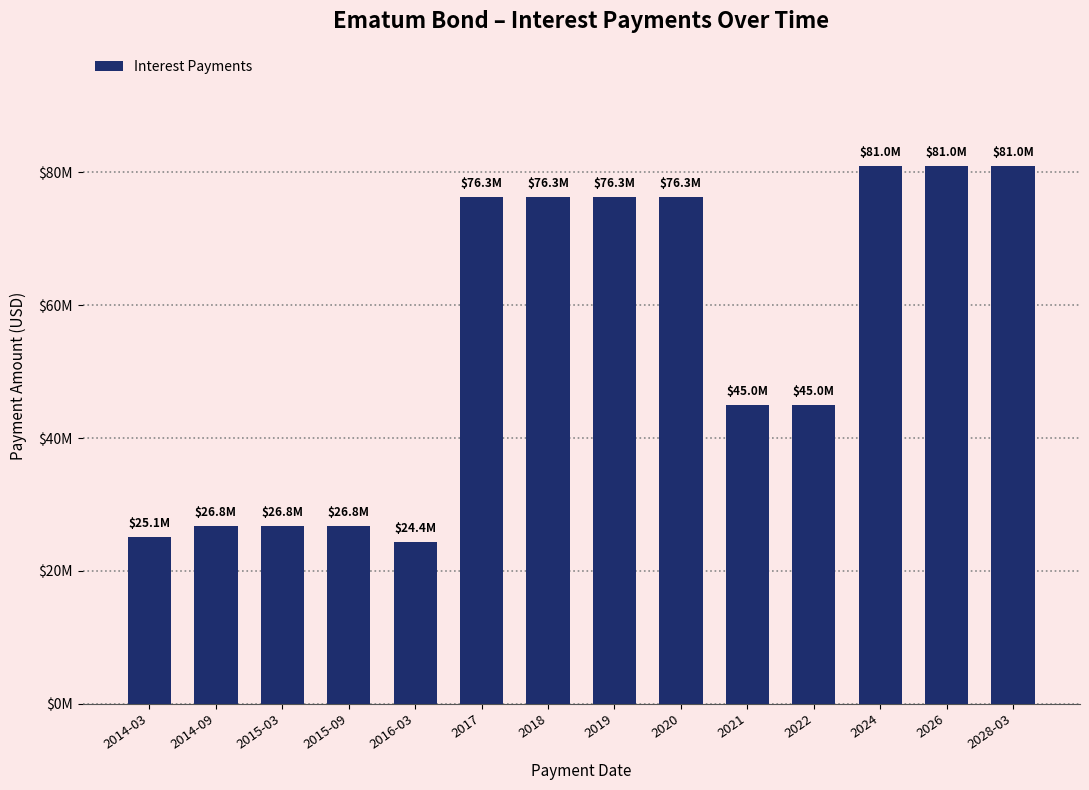

Does the chart contain stacked bars?

No